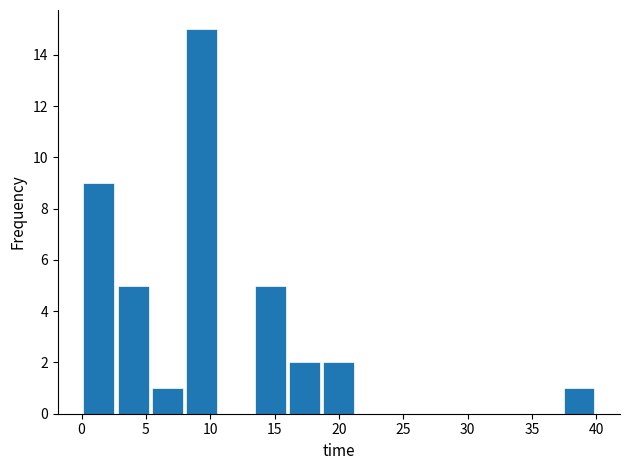

Reading left to right, transcribe this chart: for each bar, give the range it covers on the x-axis and its height. Neither the bar edges nor the heights are printed on the chart, so give them approximately, as read against the axes.

0.0 to 2.5: 9
2.5 to 5.5: 5
5.5 to 8.0: 1
8.0 to 10.5: 15
10.5 to 13.5: 0
13.5 to 16.0: 5
16.0 to 18.5: 2
18.5 to 21.5: 2
21.5 to 24.0: 0
24.0 to 26.5: 0
26.5 to 29.5: 0
29.5 to 32.0: 0
32.0 to 34.5: 0
34.5 to 37.5: 0
37.5 to 40.0: 1